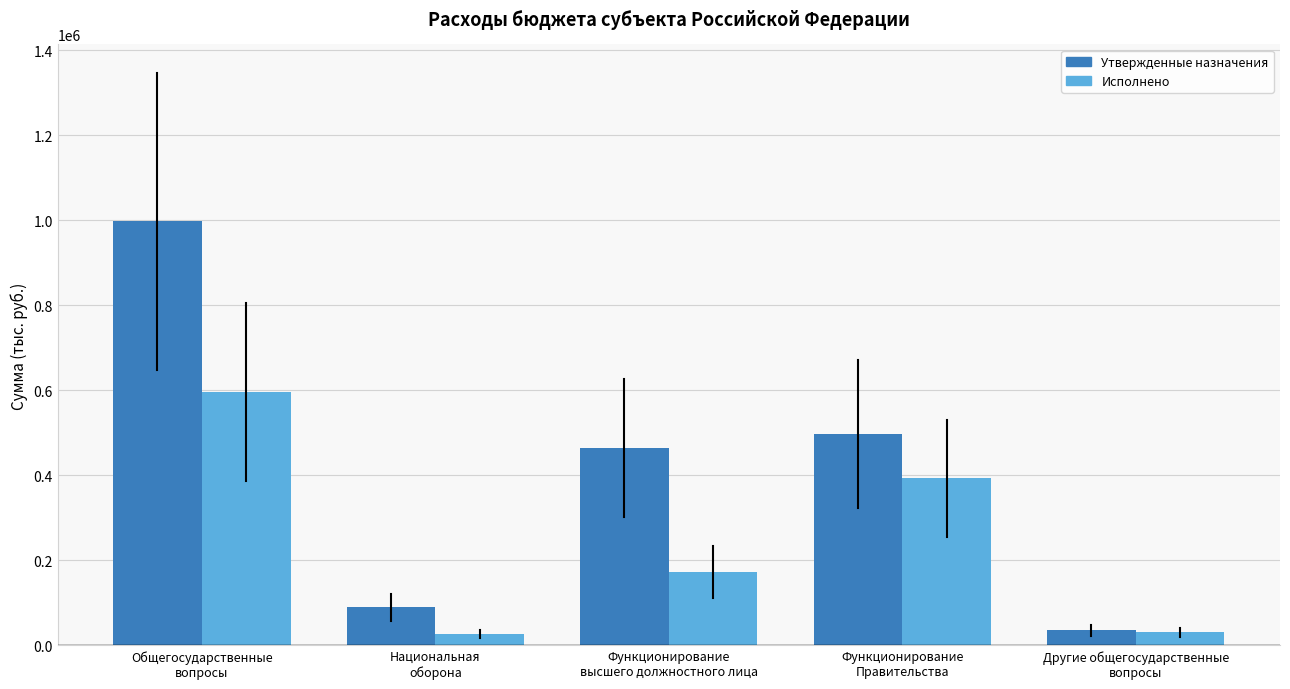

Between Национальная
оборона and Функционирование
Правительства, which series saw the biggest shift?

Утвержденные назначения